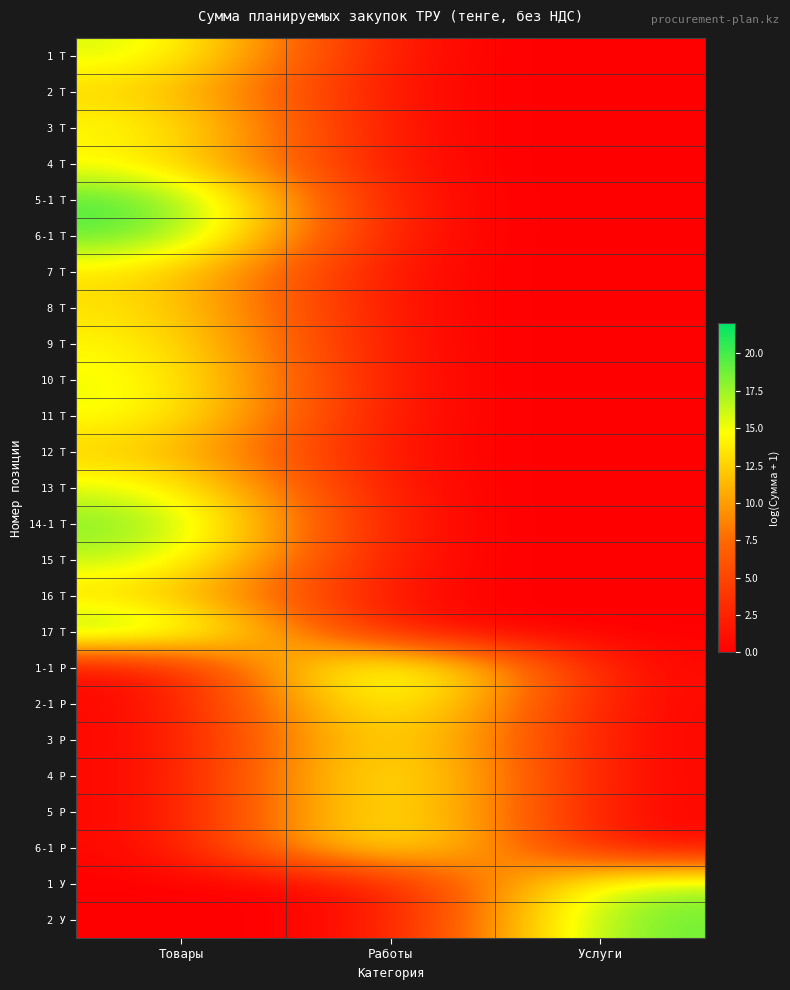

What is the spread (max minus min) of values at Услуги?

19.4